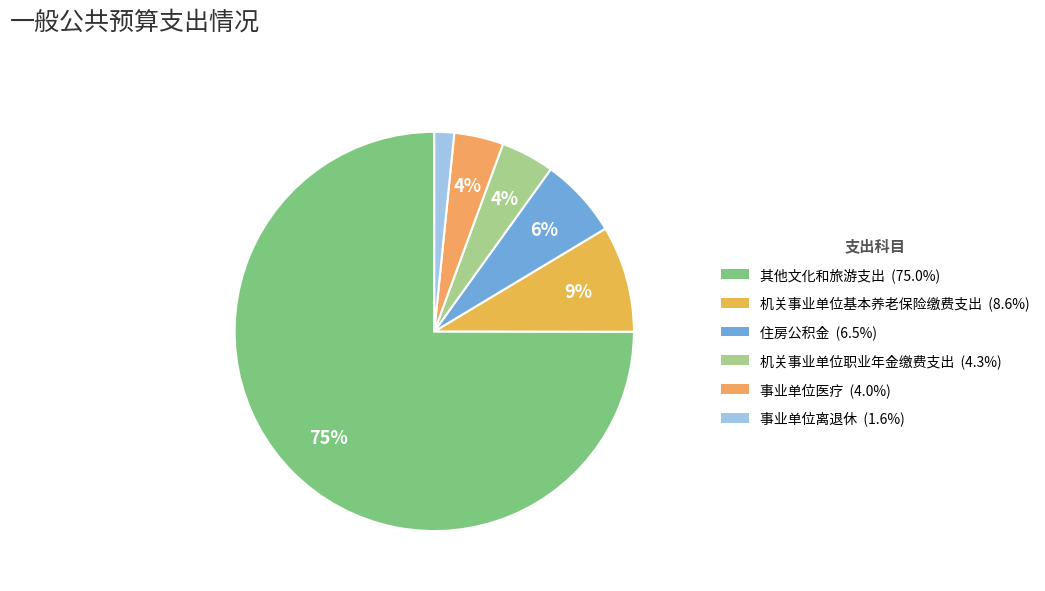

Does 住房公积金 account for over 50% of the chart?

No